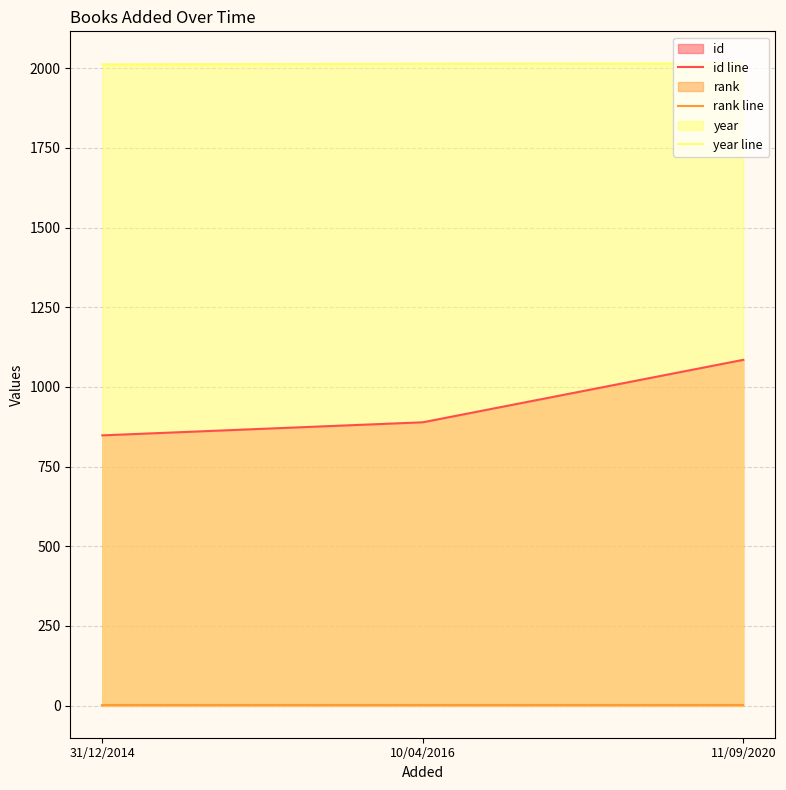

Reading left to right, extract all data points from this chart.

id line: 848	889	1085
rank line: 1	1	1
year line: 2012	2014	2015